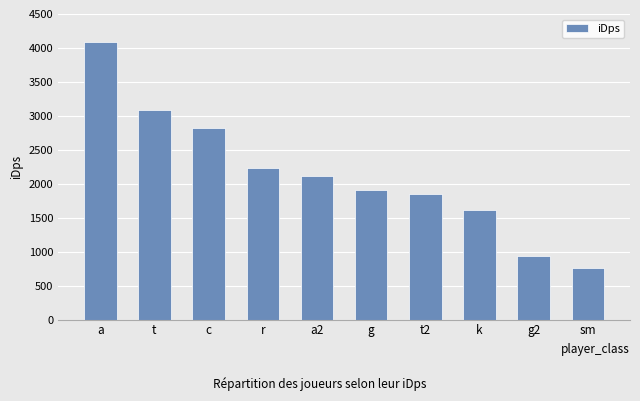

Approximately how many times larger is the value at a2 compared to r?

0.9